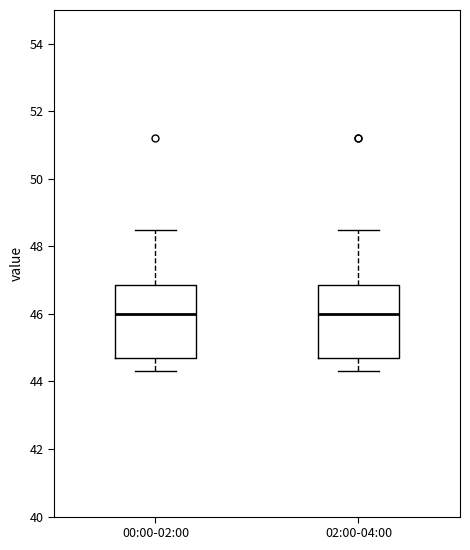

Reading left to right, transcribe this box plot: for each box, give where its median line is, the range the box spans, and where its two whiskers end, as read against the y-axis. The values are not printed on the chart, so give them approximately, as read against the axis.

00:00-02:00: median 46.0, box 44.8 to 46.8, whiskers 44.4 to 48.6
02:00-04:00: median 46.0, box 44.8 to 46.8, whiskers 44.4 to 48.6